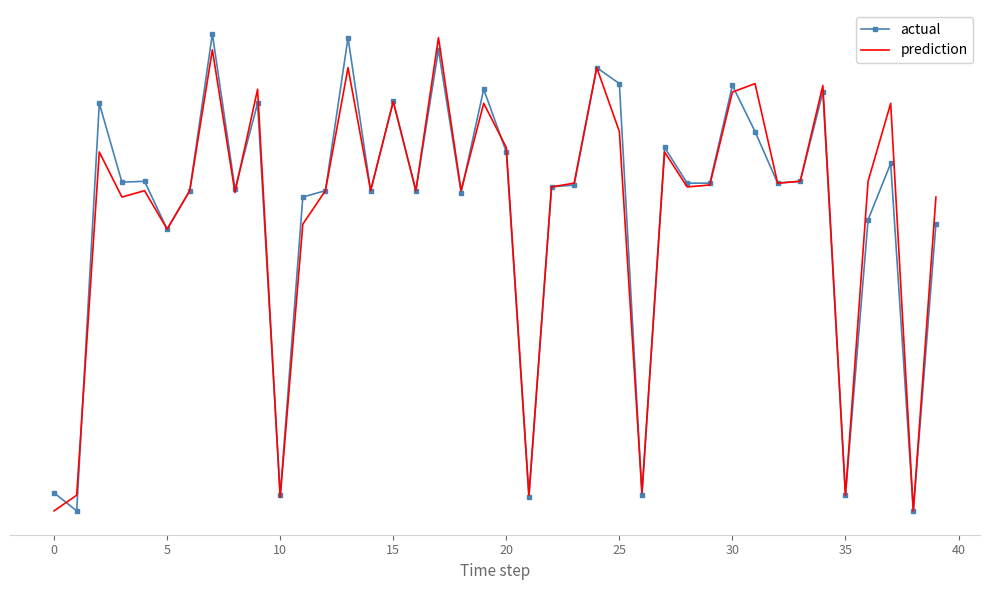

What is the sum of all actual values?

540.0